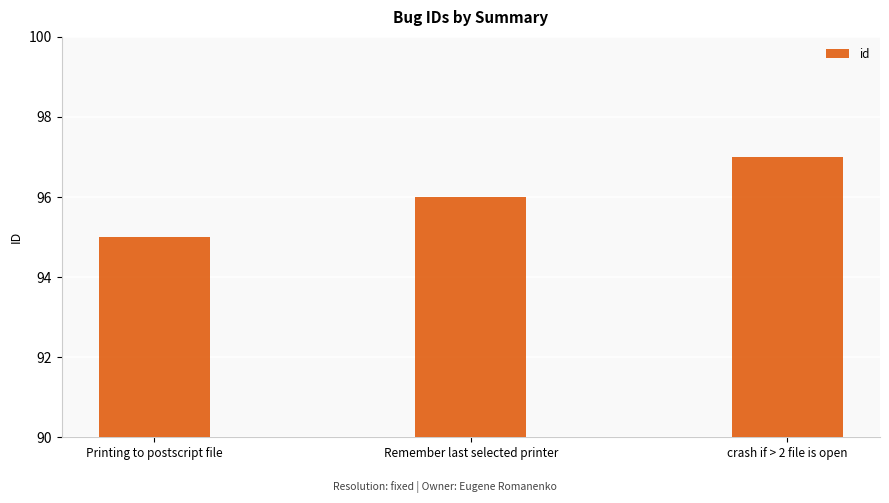

Which has a higher value, Remember last selected printer or Printing to postscript file?

Remember last selected printer